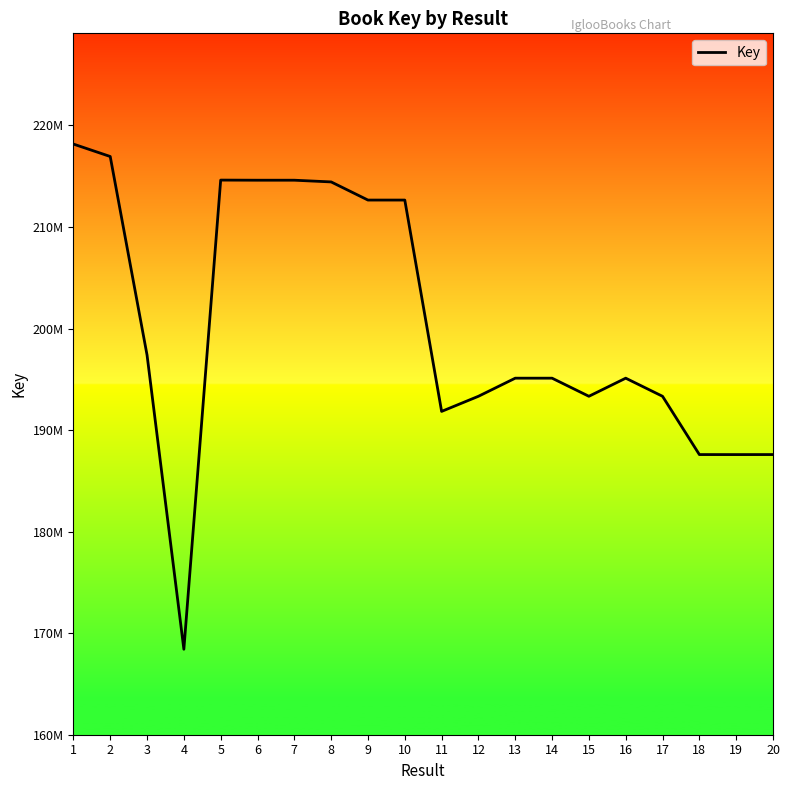

Is this an area chart (filled region under the line)?

No